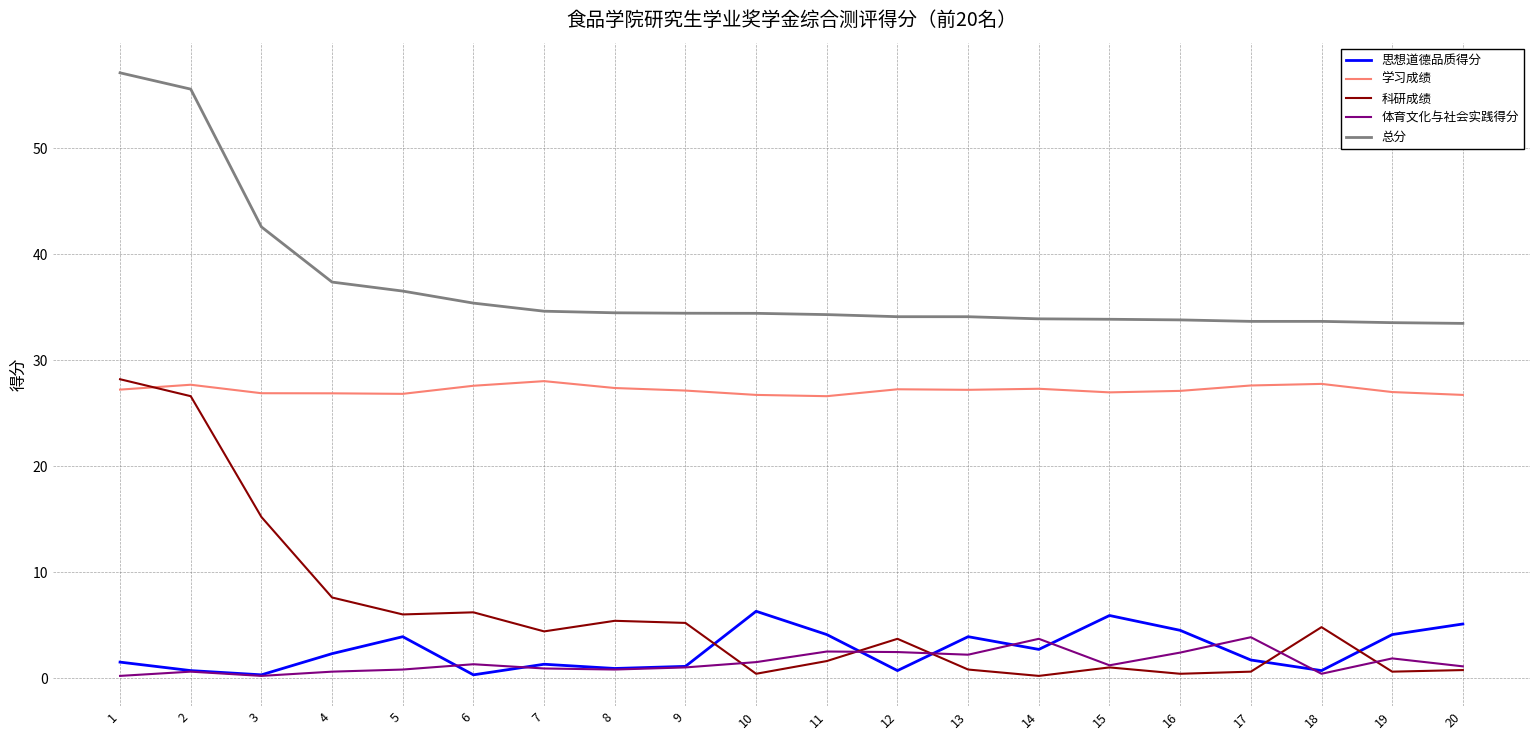

True or false: 总分 and 学习成绩 cross at least once.

False